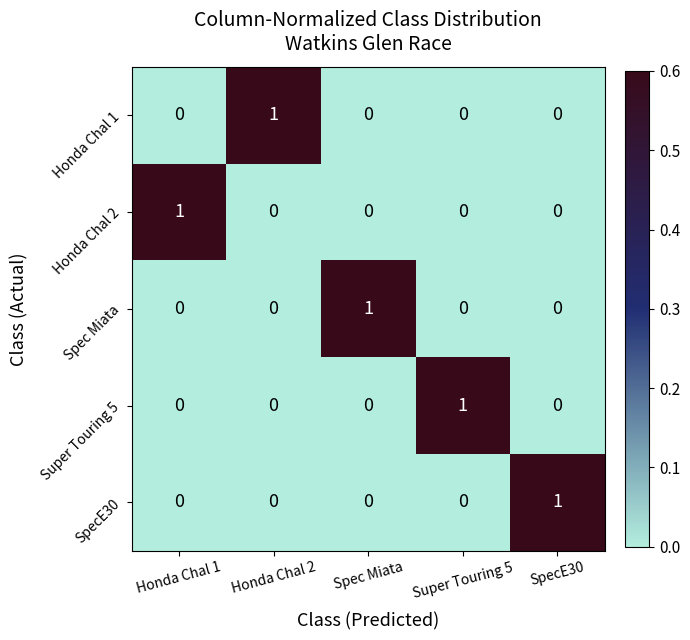

How many Spec Miata values are between 0 and 1?

5